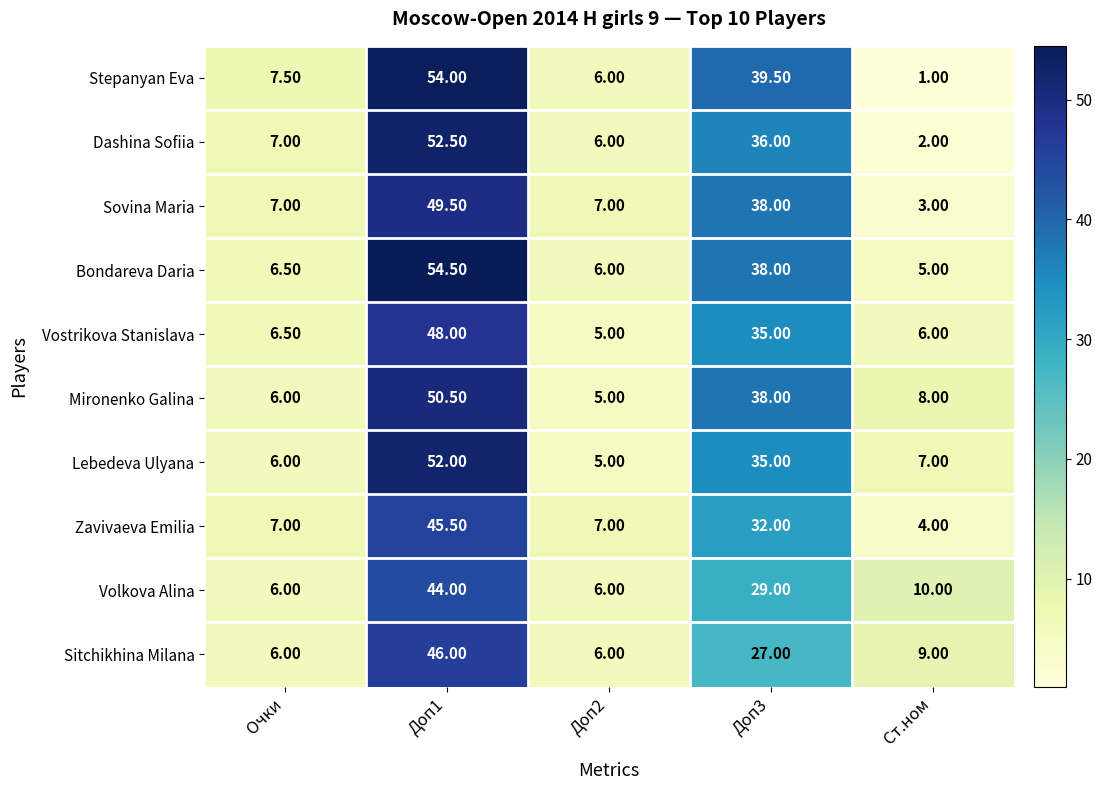

Which series has the largest total across all categories?

Bondareva Daria